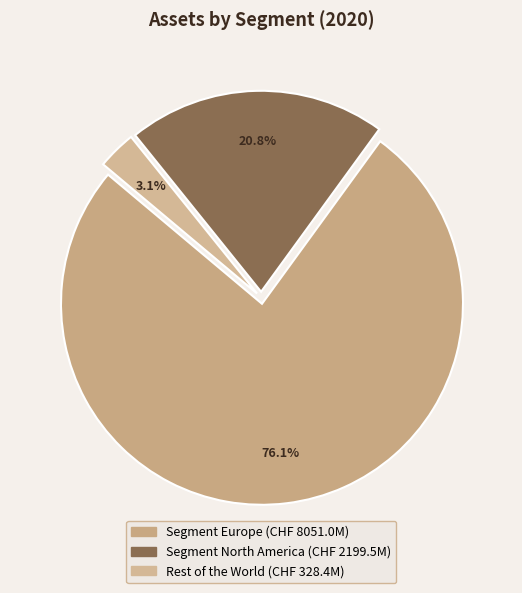

How many segments does this pie chart have?

3